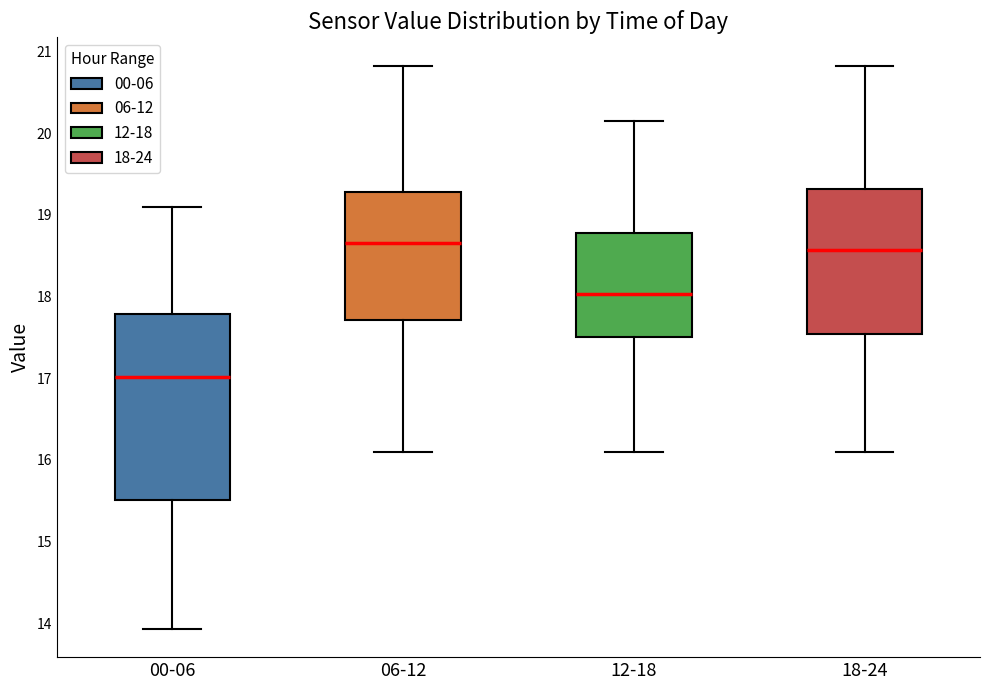

Reading left to right, transcribe this box plot: for each box, give where its median line is, the range the box spans, and where its two whiskers end, as read against the y-axis. The values are not printed on the chart, so give them approximately, as read against the axis.

00-06: median 17.0, box 15.5 to 17.8, whiskers 13.9 to 19.1
06-12: median 18.7, box 17.7 to 19.3, whiskers 16.1 to 20.8
12-18: median 18.0, box 17.5 to 18.8, whiskers 16.1 to 20.2
18-24: median 18.6, box 17.5 to 19.3, whiskers 16.1 to 20.8